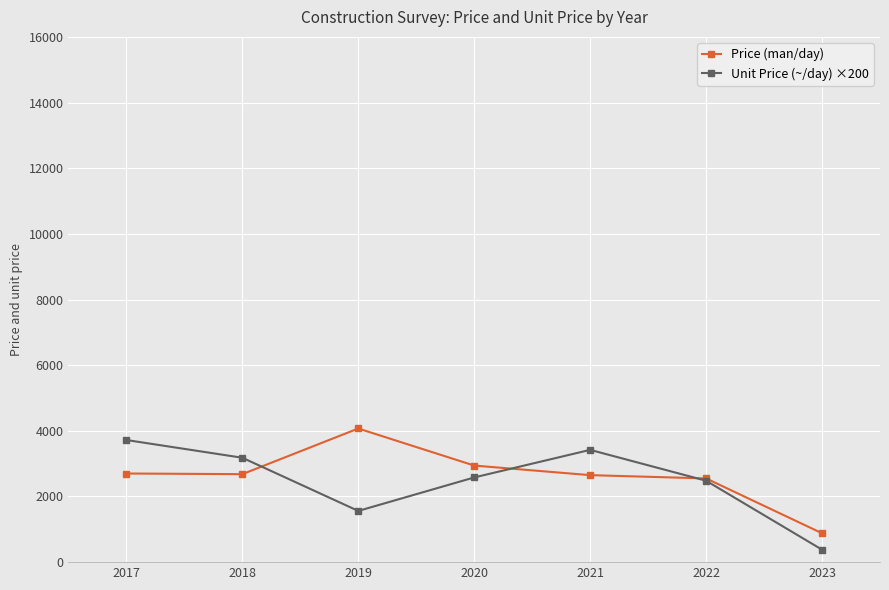

What is the value of the Price (man/day) point at the 5th from the left?

2650.0